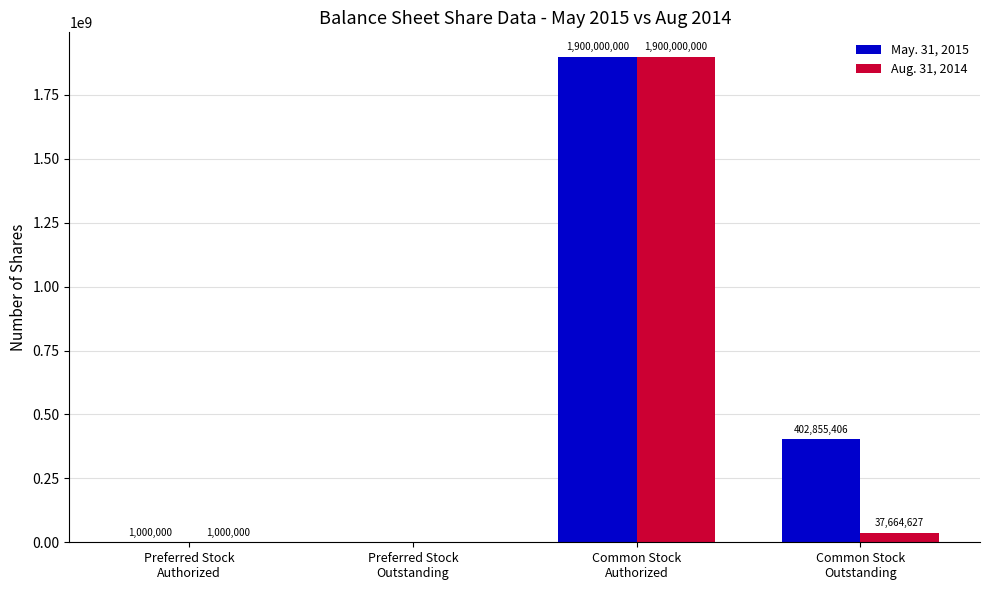

Which series has the largest total across all categories?

May. 31, 2015